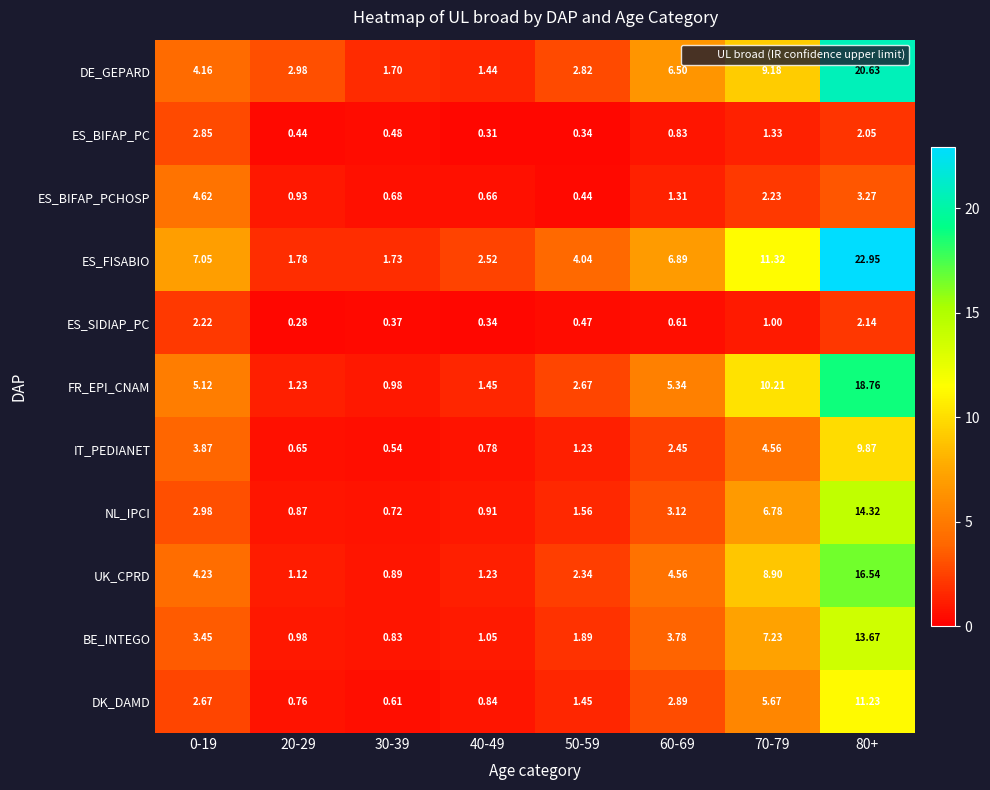

Which series has the largest total across all categories?

ES_FISABIO